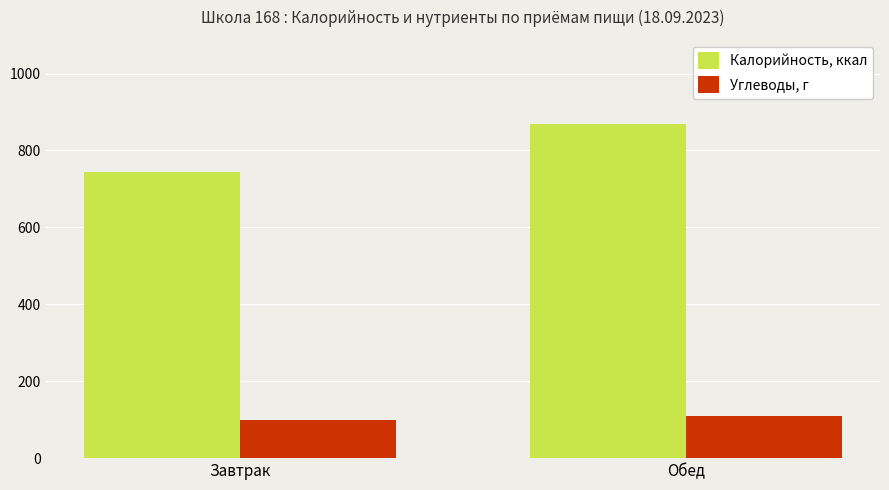

Which series changed the most between Завтрак and Обед?

Калорийность, ккал